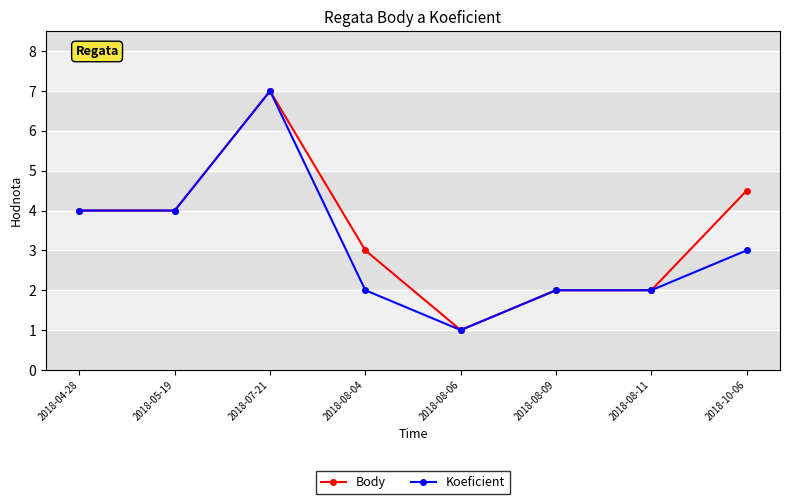

Which category has the highest value in the Koeficient series?

2018-07-21